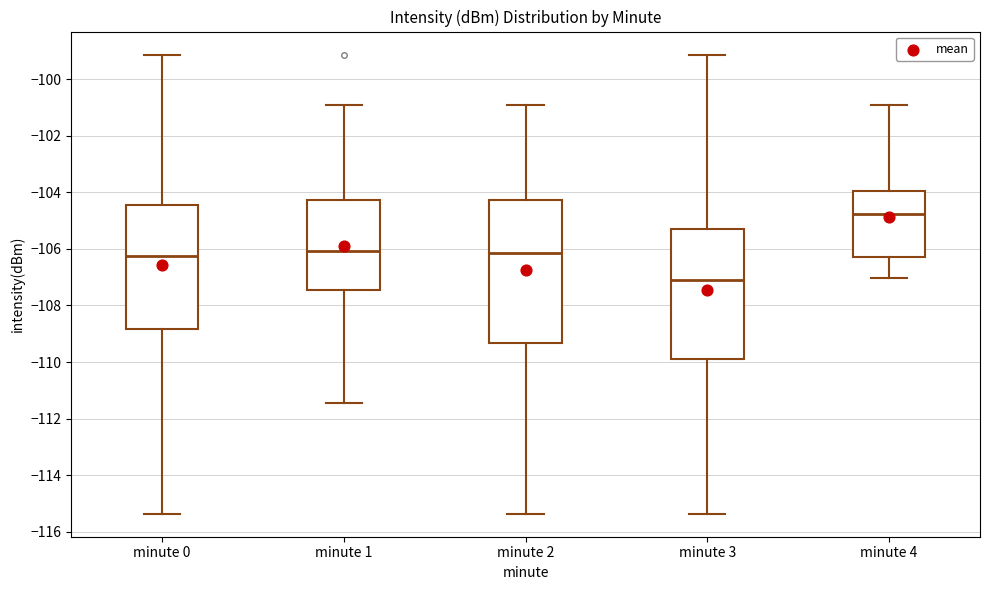

Where is the lower edge of the box for minute 0 on the y-axis? The values are not printed on the chart, so give them approximately, as read against the axis.

-108.8